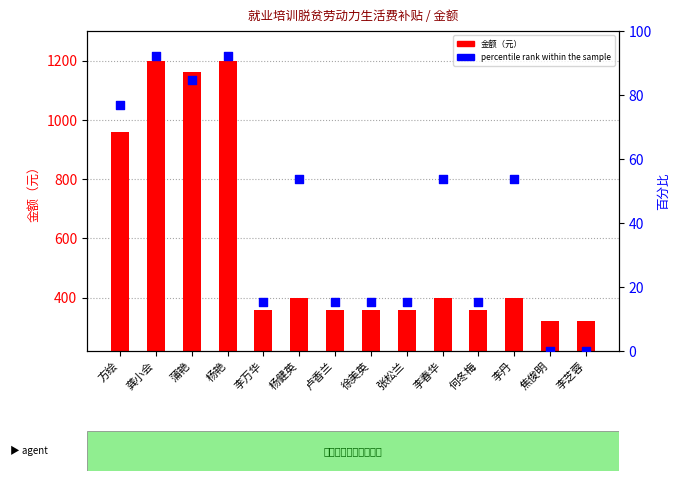

Which series contains the lowest Y value?

percentile rank within the sample